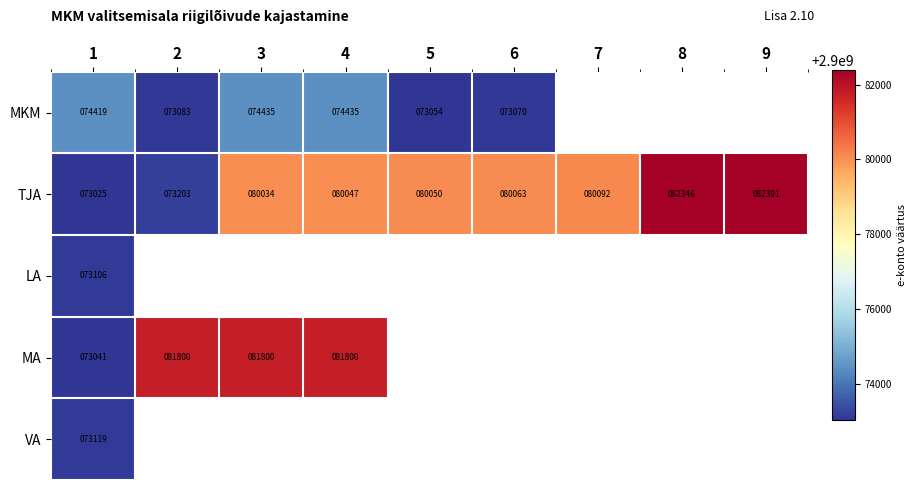

The value of TJA at 2 is 0.0. True or false?

True